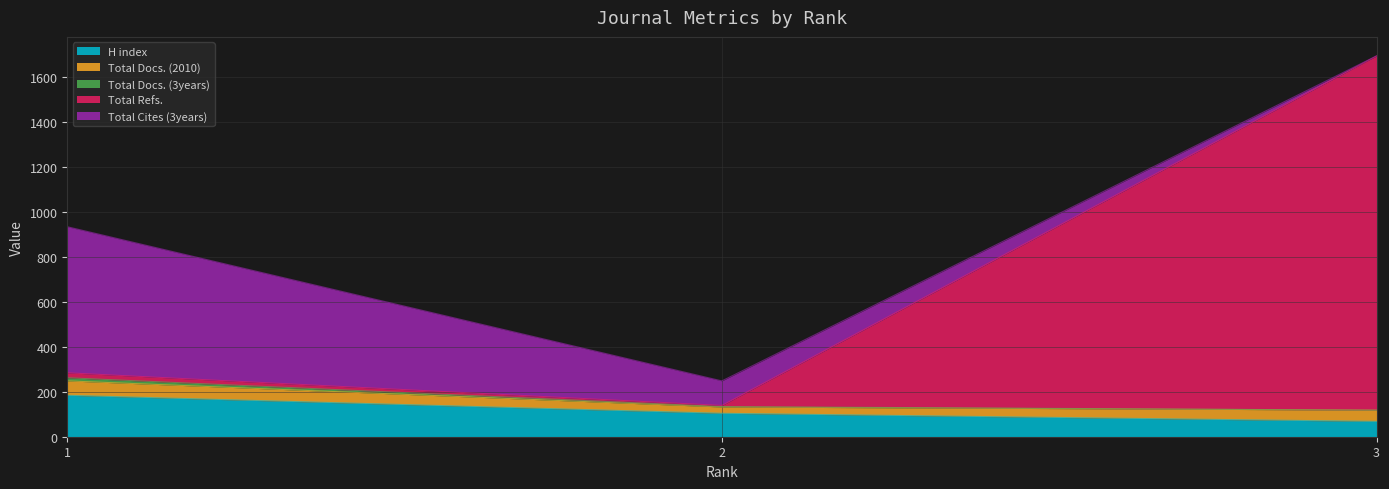

Which series has the largest range (max minus min)?

Total Refs.